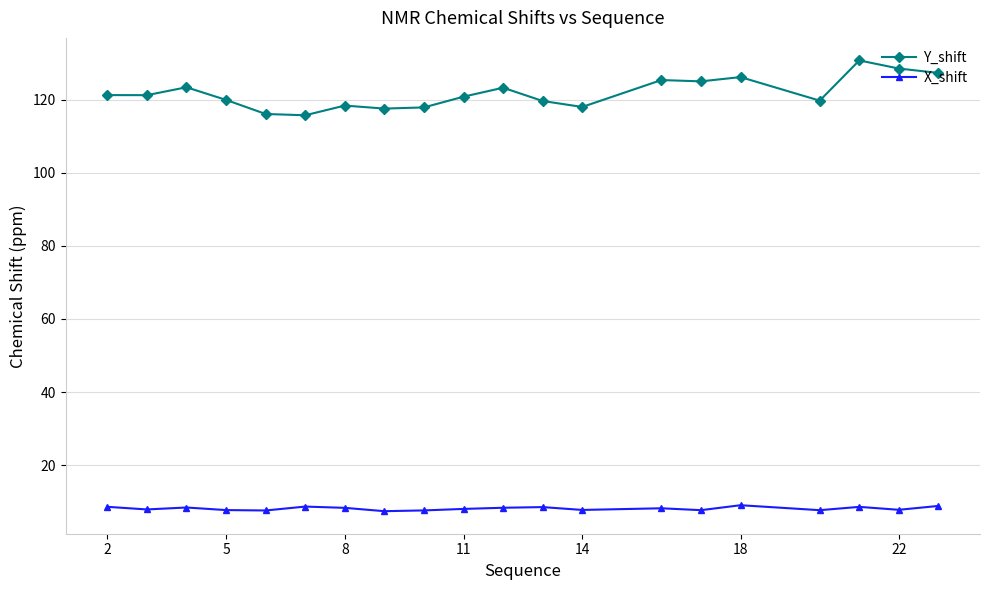

What is the sum of all X_shift values?

162.8